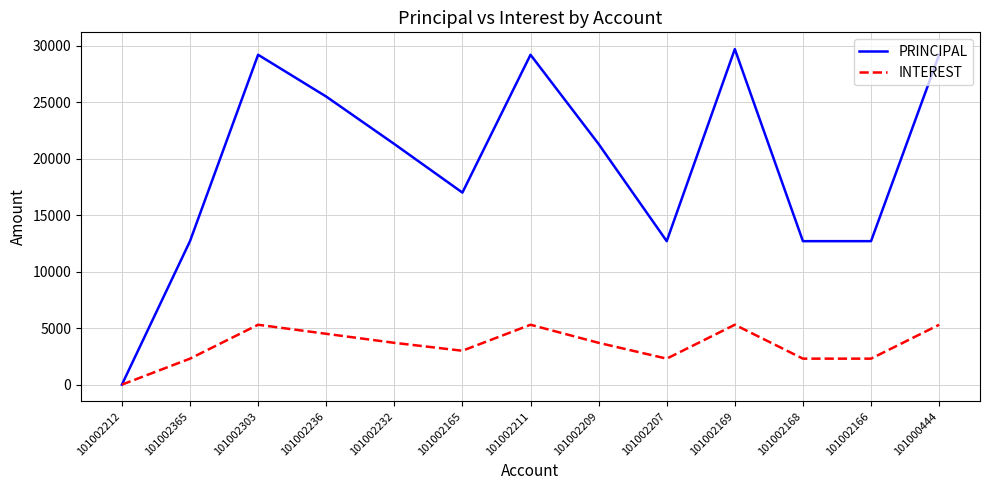

Which category has the lowest value in the PRINCIPAL series?

101002212